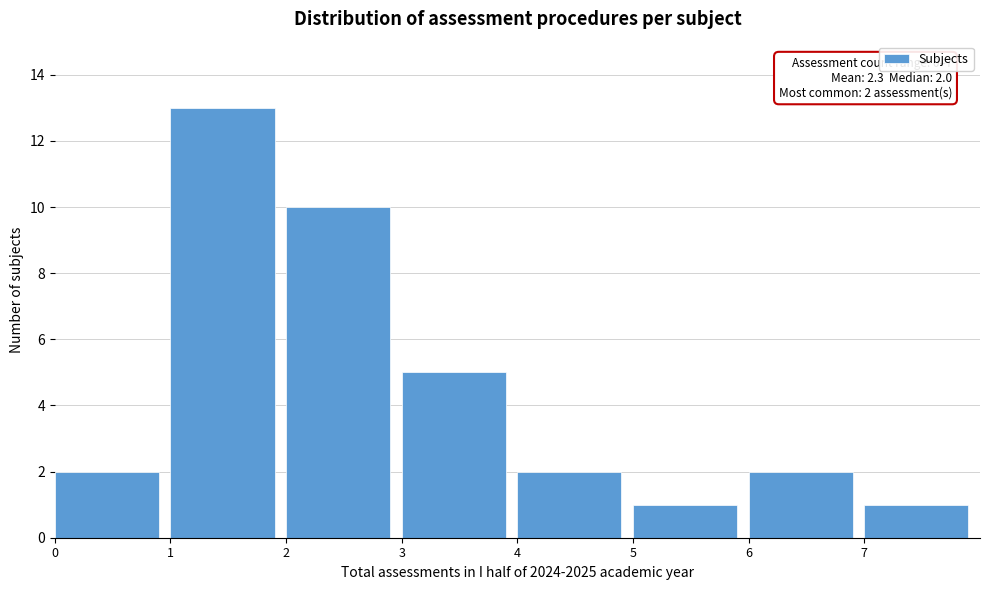

Which range on the x-axis has the tallest bar?

1 to 2